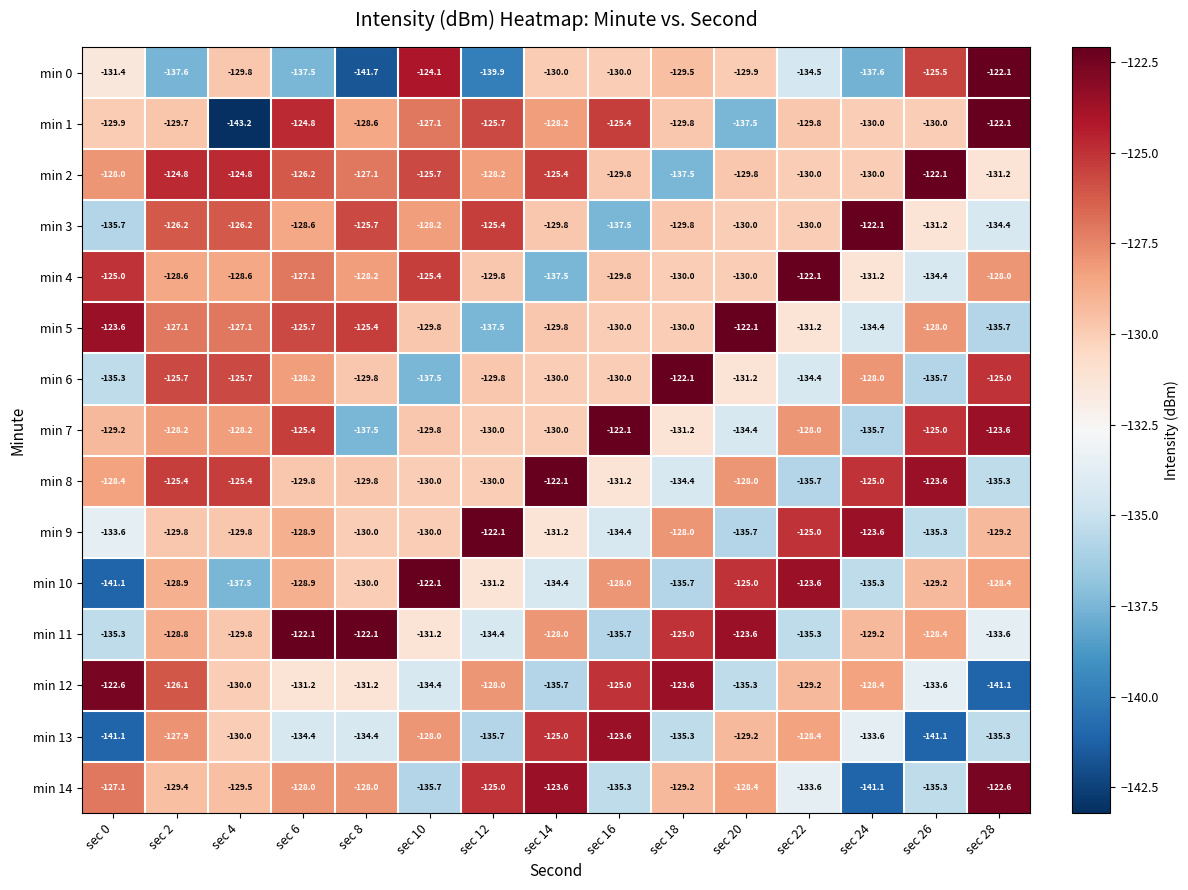

The min 2 series shows -124.8 at sec 2. True or false?

True